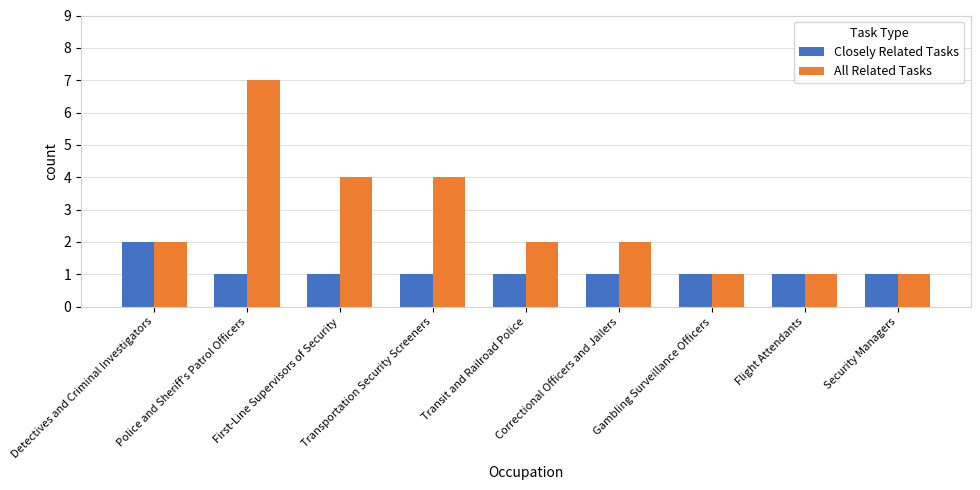

Reading right to left, what are all the values shown in this chart?

Closely Related Tasks: 1	1	1	1	1	1	1	1	2
All Related Tasks: 1	1	1	2	2	4	4	7	2